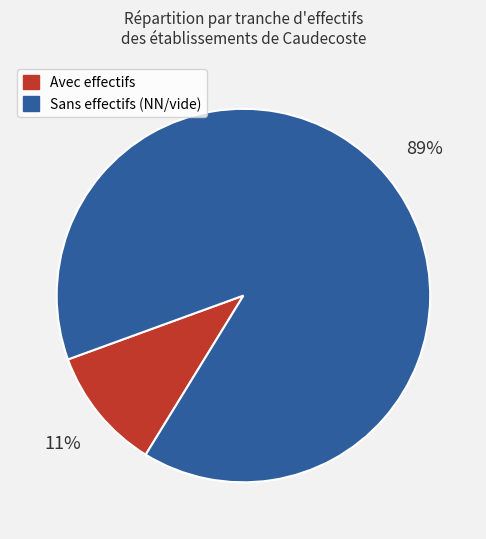

True or false: Avec effectifs accounts for 11% of the total.

True